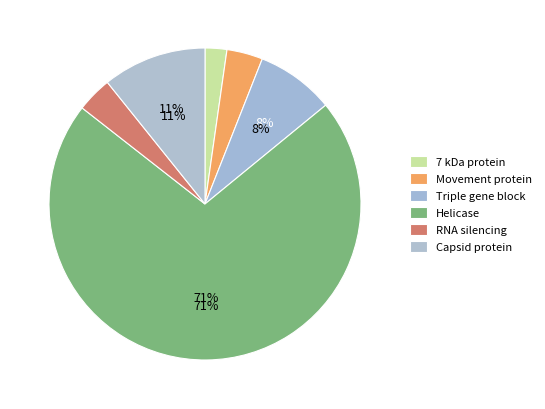

Which has a higher value, Helicase or Capsid protein?

Helicase